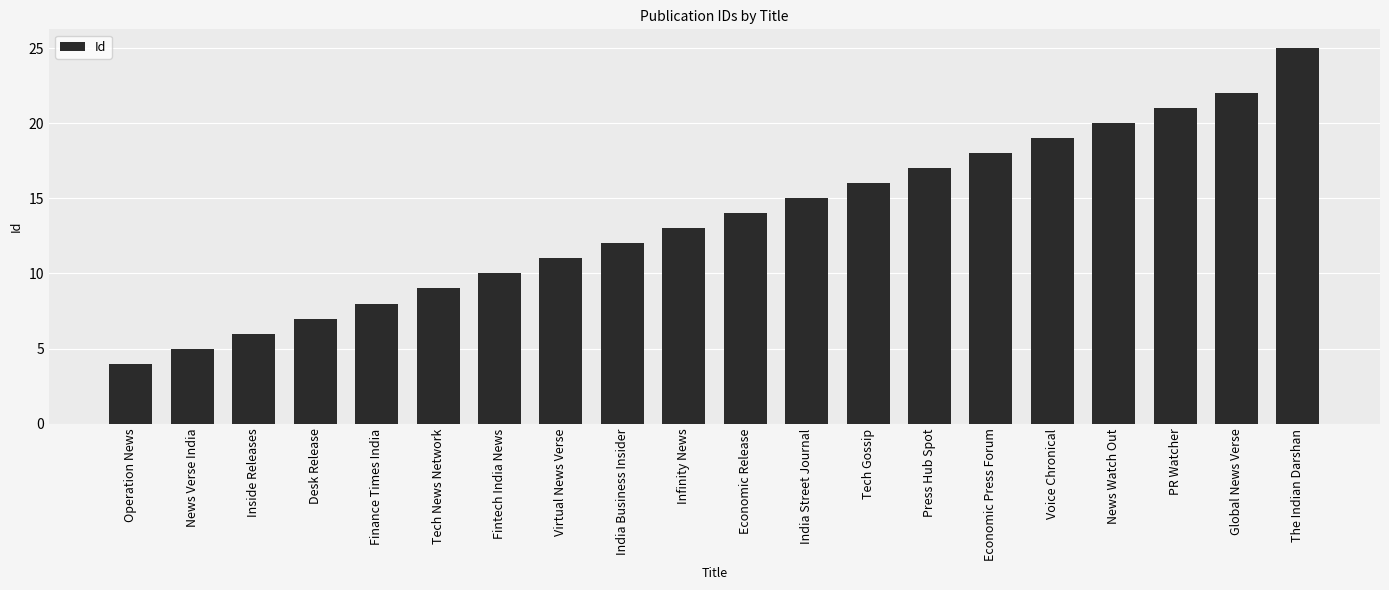

What is the average value?

14